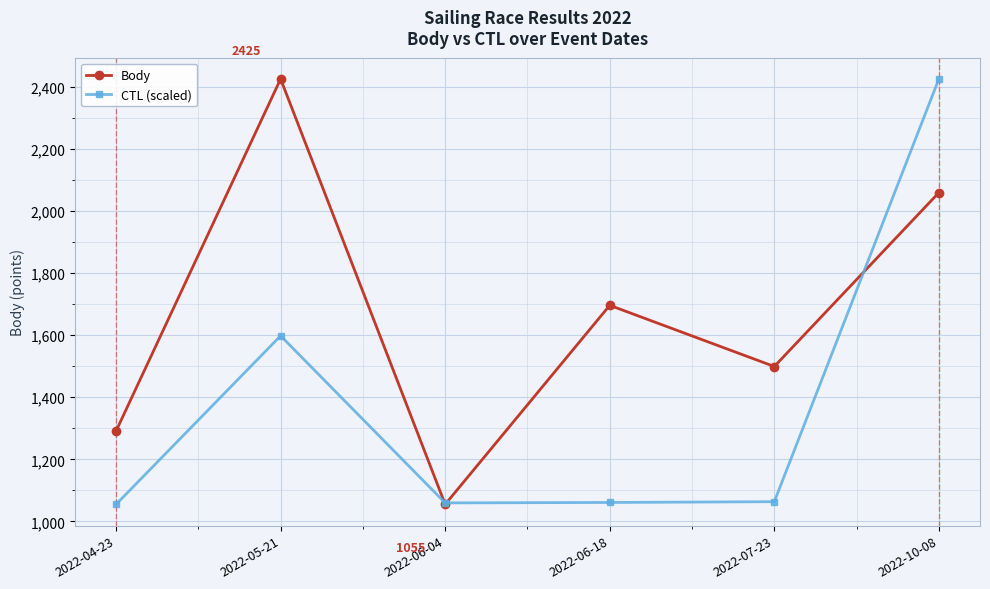

How many interior local valleys does the Body series have?

2